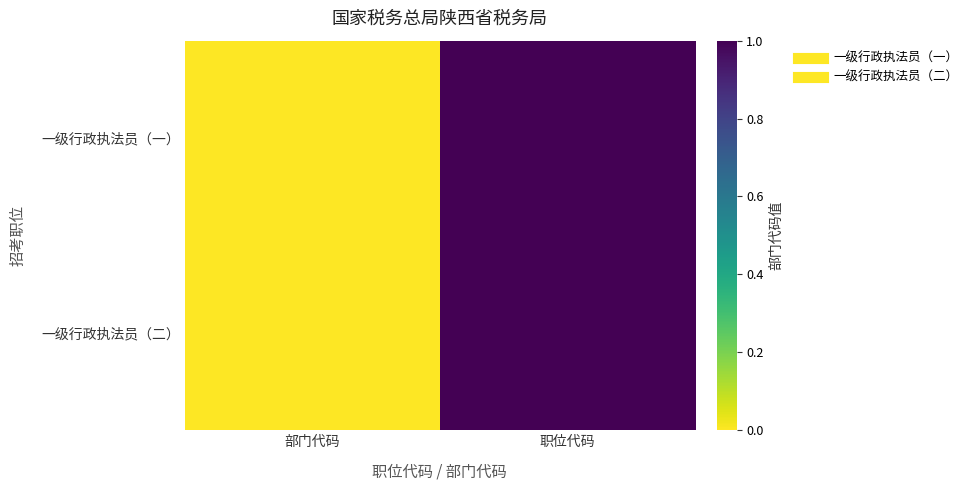

Reading left to right, list all the values displayed in this chart.

一级行政执法员（一）: 部门代码=0.0	职位代码=1.0
一级行政执法员（二）: 部门代码=0.0	职位代码=1.0